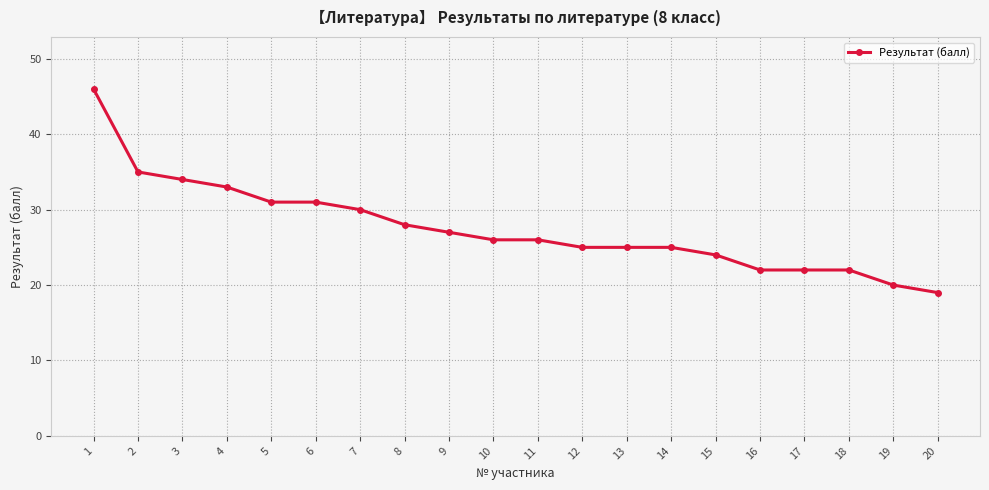

Reading left to right, extract all data points from this chart.

1=46	2=35	3=34	4=33	5=31	6=31	7=30	8=28	9=27	10=26	11=26	12=25	13=25	14=25	15=24	16=22	17=22	18=22	19=20	20=19